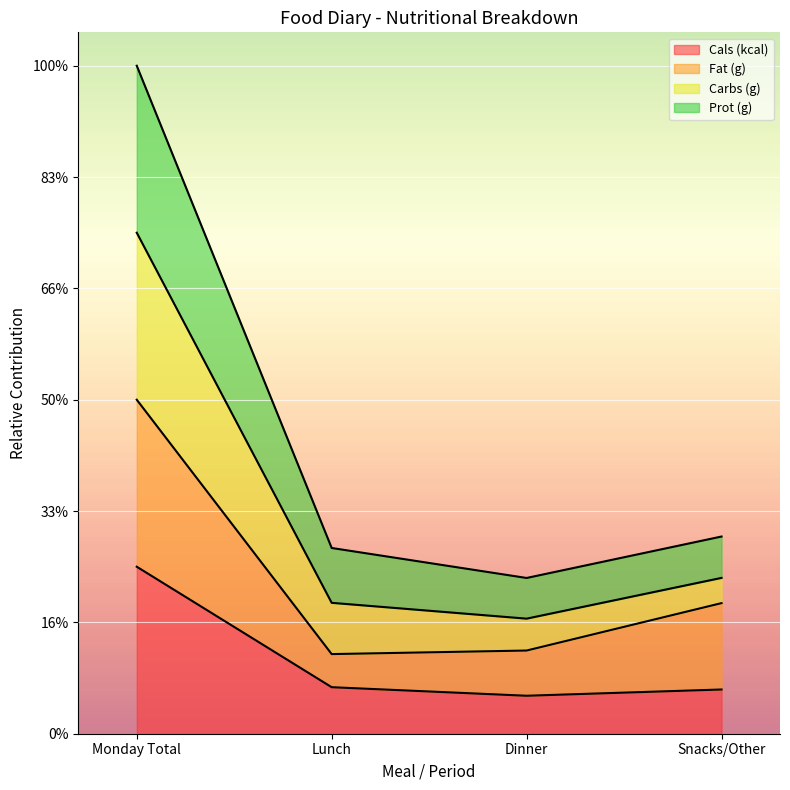

What are all the series names shown in the legend?

Cals (kcal), Fat (g), Carbs (g), Prot (g)